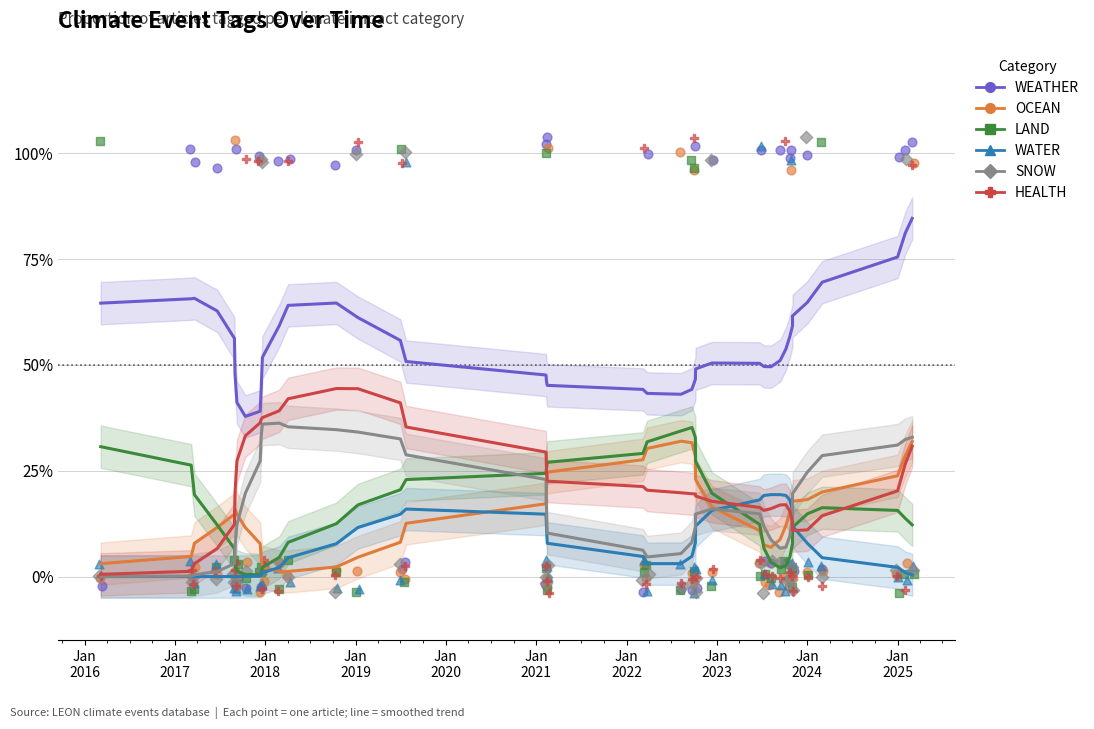

Which series reaches the maximum Y coordinate?

WEATHER